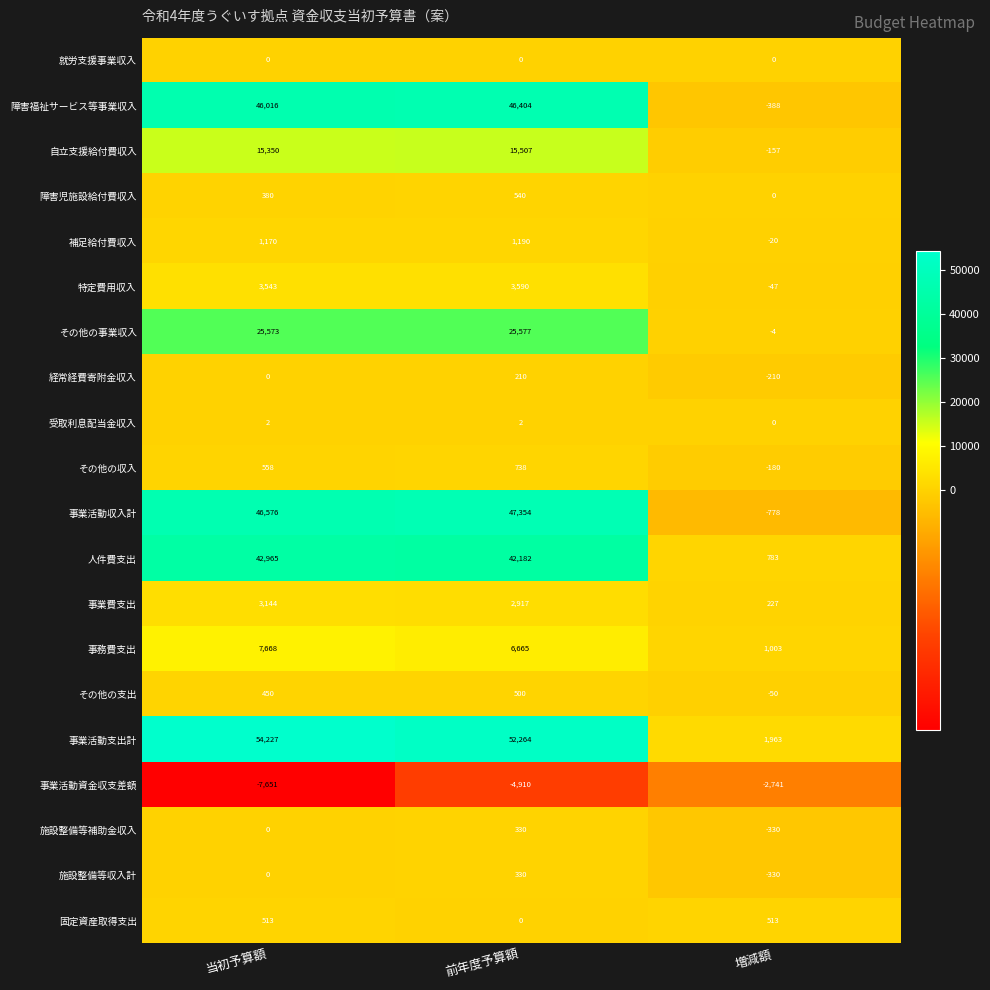

How many negative values does the 施設整備等補助金収入 series have?

1